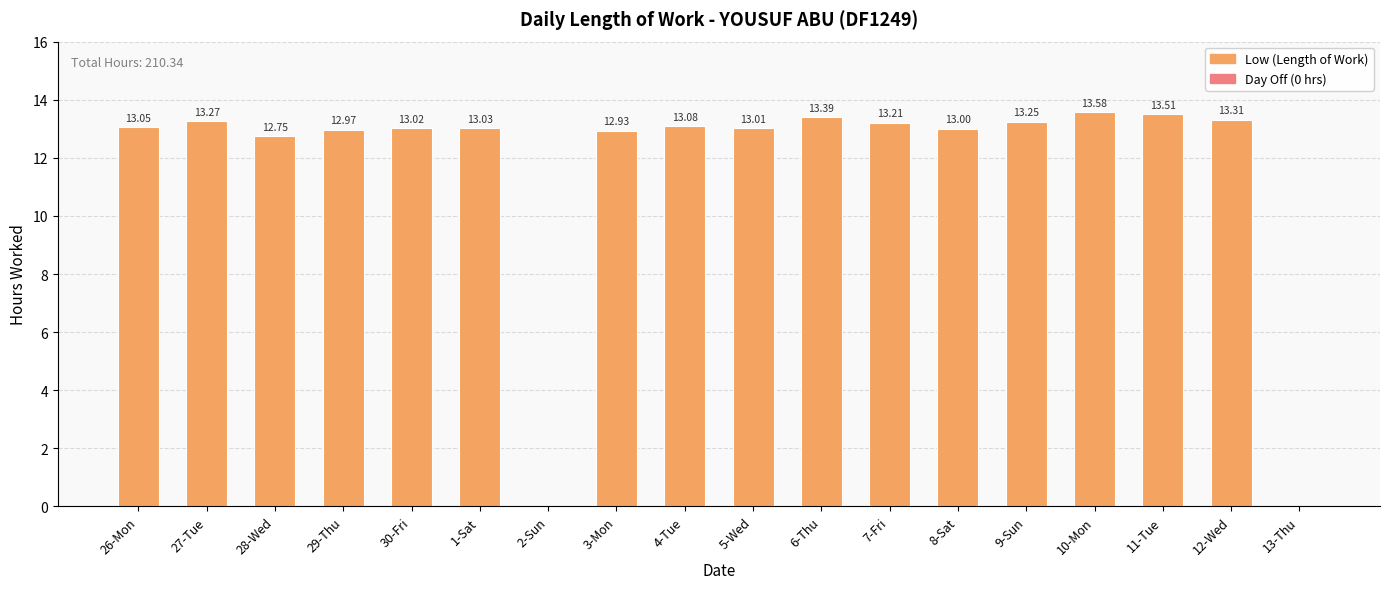

Which has a higher value, 1-Sat or 13-Thu?

1-Sat